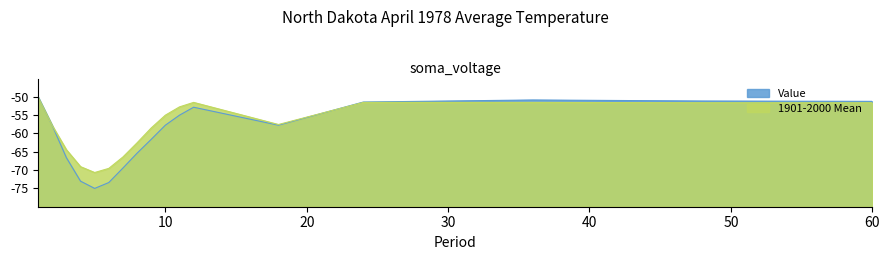

What is the total value across all series at 8?

-127.9